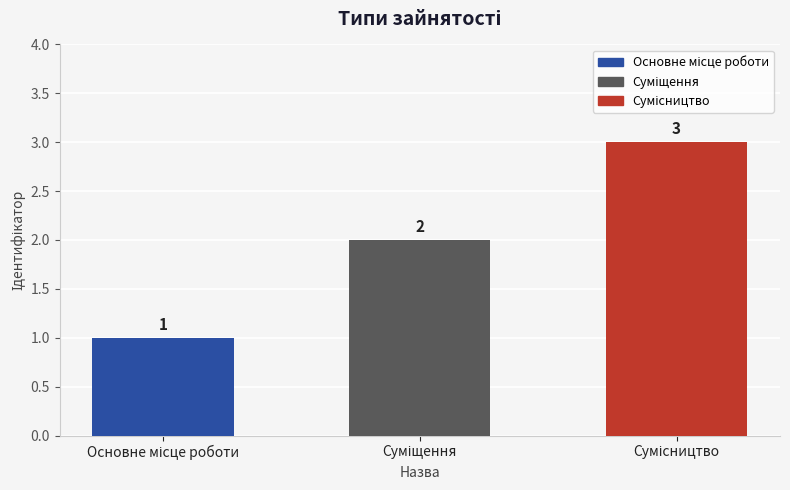

What is the greatest value displayed?

3